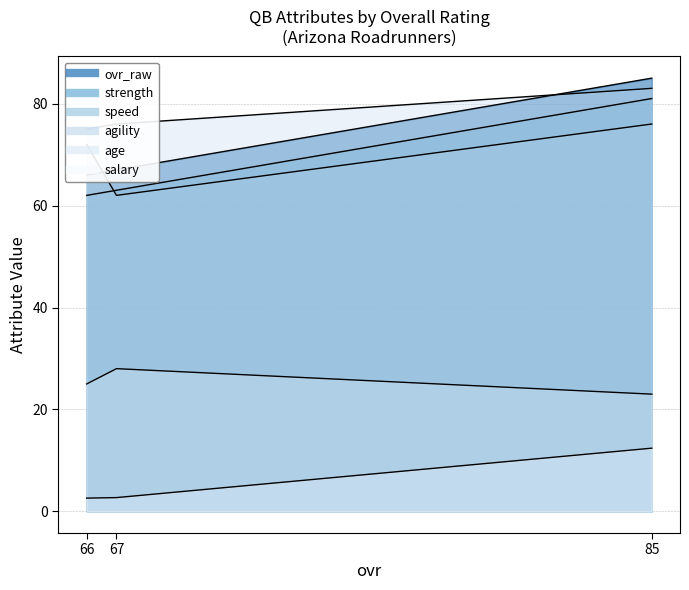

At which category is the sum across all series the highest?

85